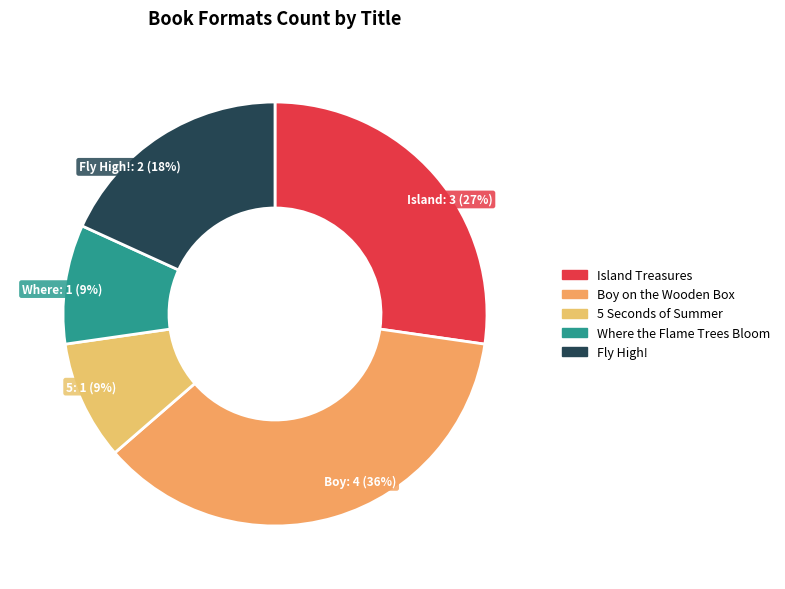

To the nearest percent, what is the combined percentage of Where the Flame Trees Bloom and Island Treasures?

36%